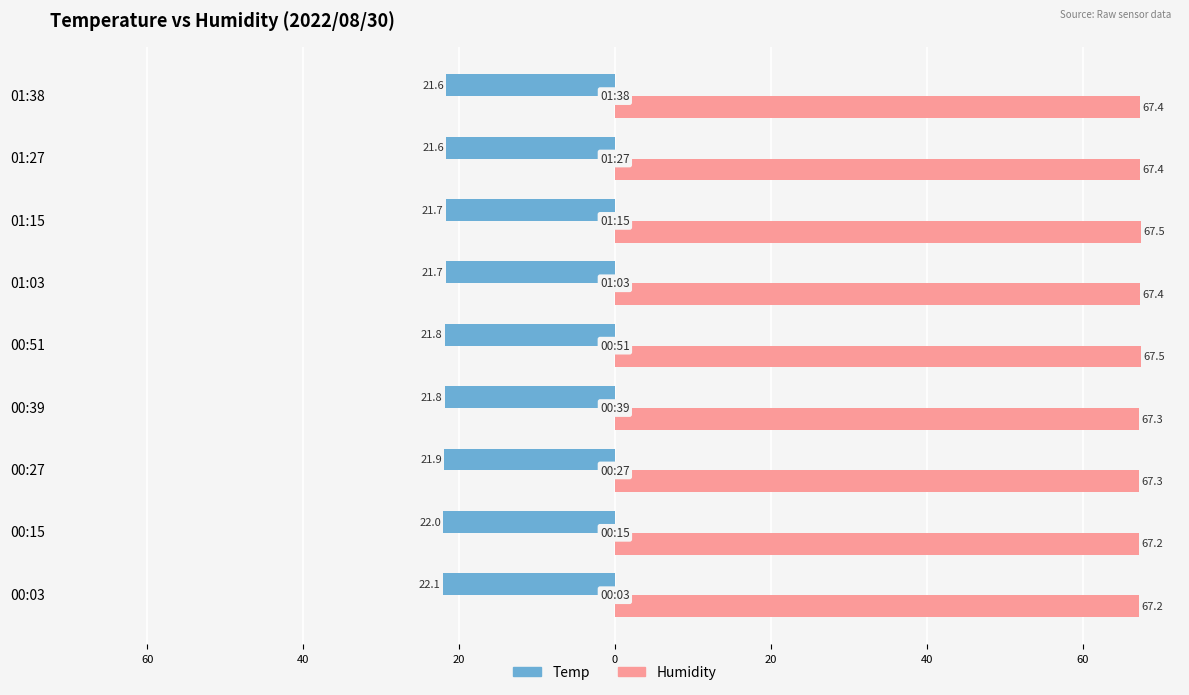

What are all the series names shown in the legend?

Temp, Humidity